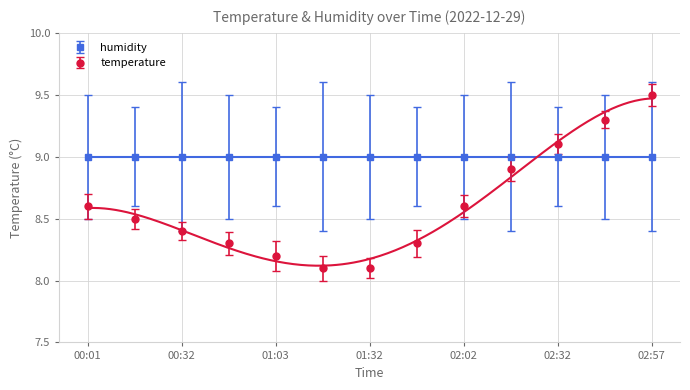

Reading left to right, what are all the values shown in this chart?

8.6	8.5	8.4	8.3	8.2	8.1	8.1	8.3	8.6	8.9	9.1	9.3	9.5